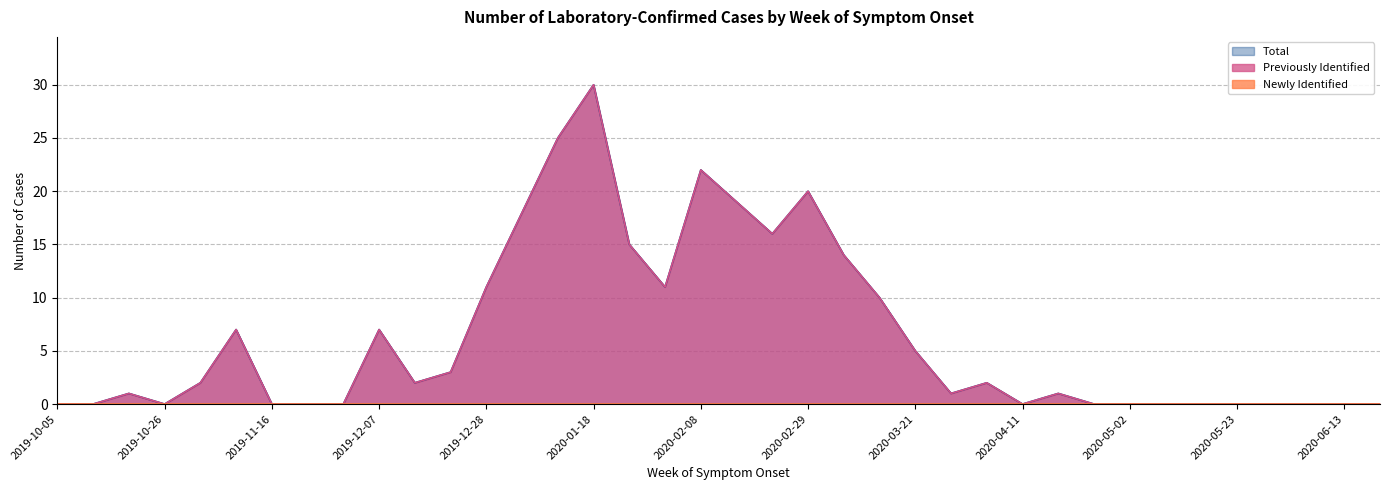

What is the difference between the maximum and minimum values in the Previously Identified series?

30